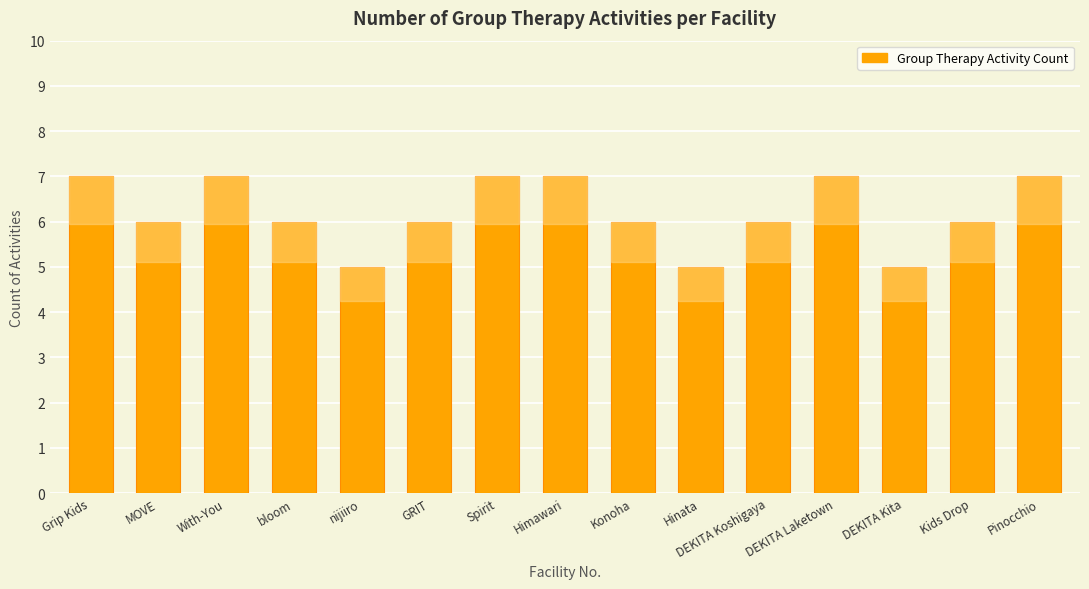

Which has a higher value, Grip Kids or Konoha?

Grip Kids